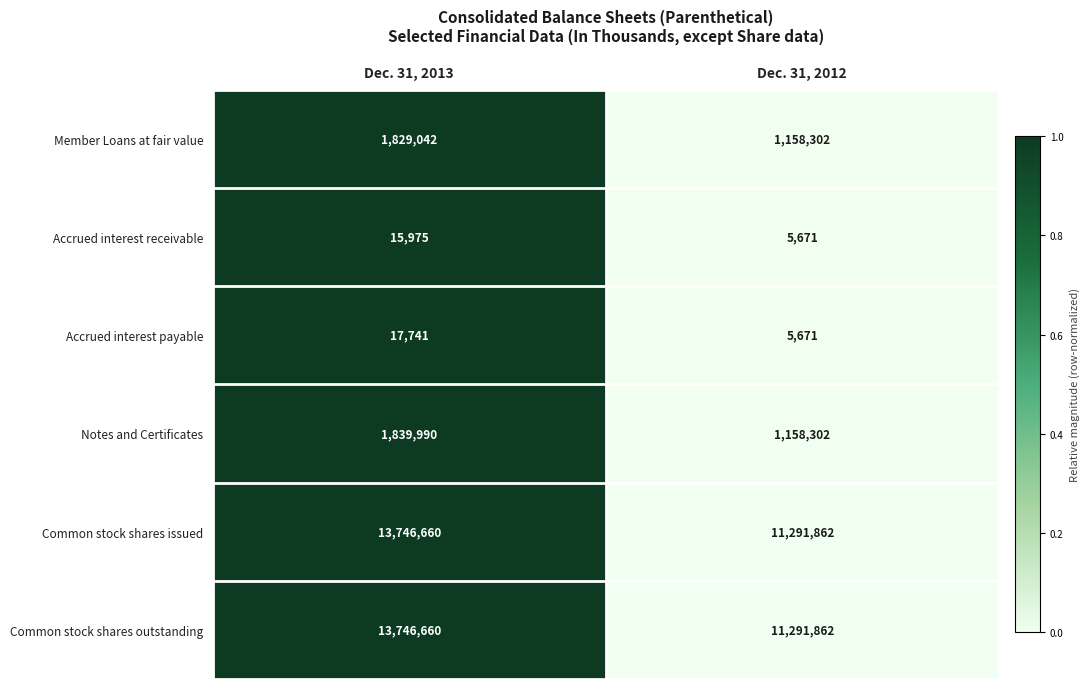

Reading left to right, extract all data points from this chart.

Member Loans at fair value: Dec. 31, 2013=1829042	Dec. 31, 2012=1158302
Accrued interest receivable: Dec. 31, 2013=15975	Dec. 31, 2012=5671
Accrued interest payable: Dec. 31, 2013=17741	Dec. 31, 2012=5671
Notes and Certificates: Dec. 31, 2013=1839990	Dec. 31, 2012=1158302
Common stock shares issued: Dec. 31, 2013=13746660	Dec. 31, 2012=11291862
Common stock shares outstanding: Dec. 31, 2013=13746660	Dec. 31, 2012=11291862